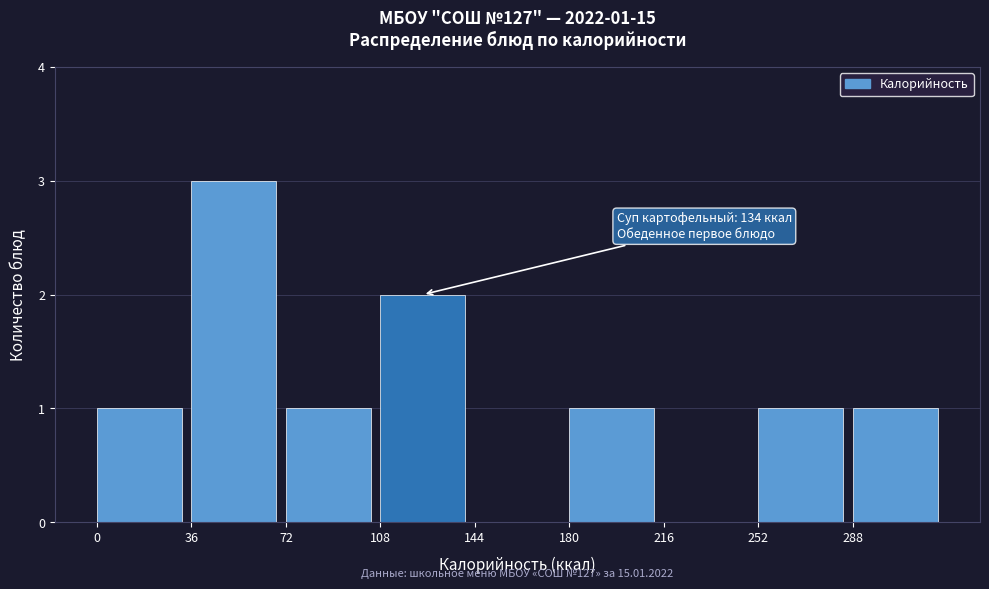

Which range on the x-axis has the tallest bar?

36 to 72